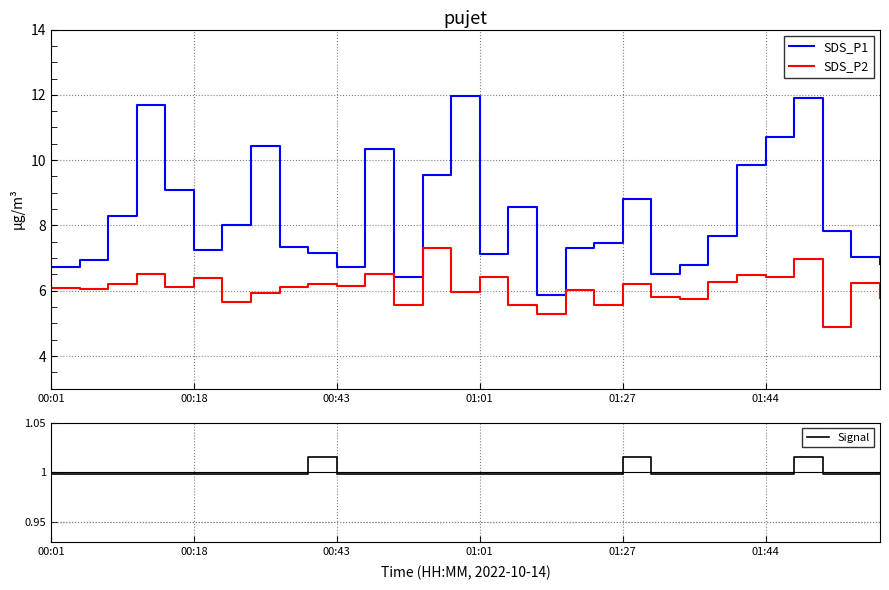

The Signal series shows 1.6 at 01:01. True or false?

False